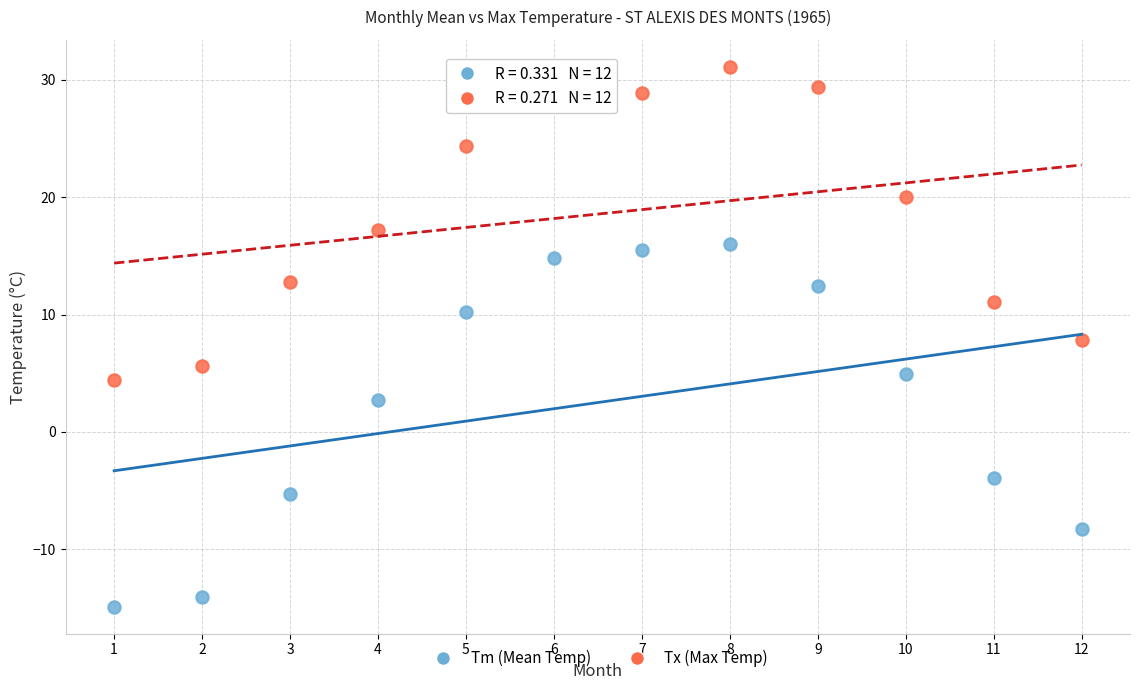

Across all data points, what is the range of X values (max minus min)?

11.0